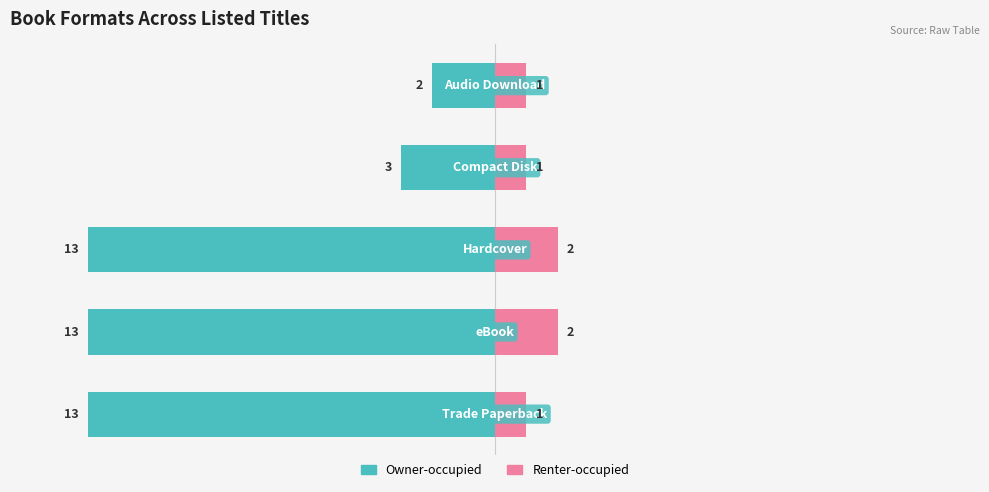

How many data points in Owner-occupied are above -13?

2